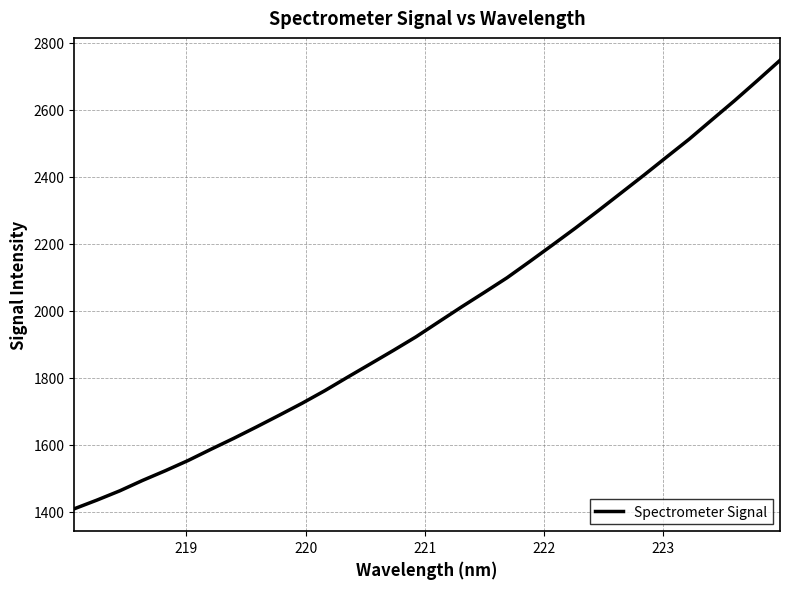

What is the maximum value shown in the chart?

2747.8